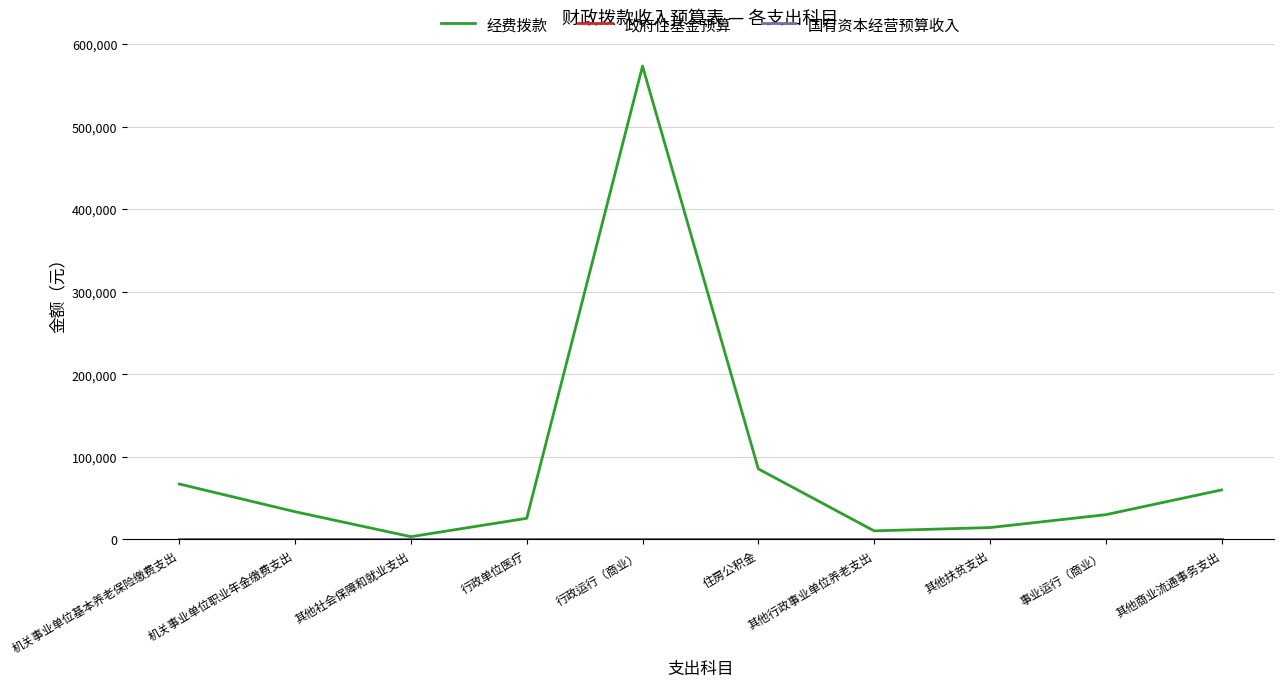

Reading left to right, list all the values displayed in this chart.

经费拨款: 67164	33588	3360	25608	573206	85452	10404	14400	30000	60000
政府性基金预算: 0	0	0	0	0	0	0	0	0	0
国有资本经营预算收入: 0	0	0	0	0	0	0	0	0	0